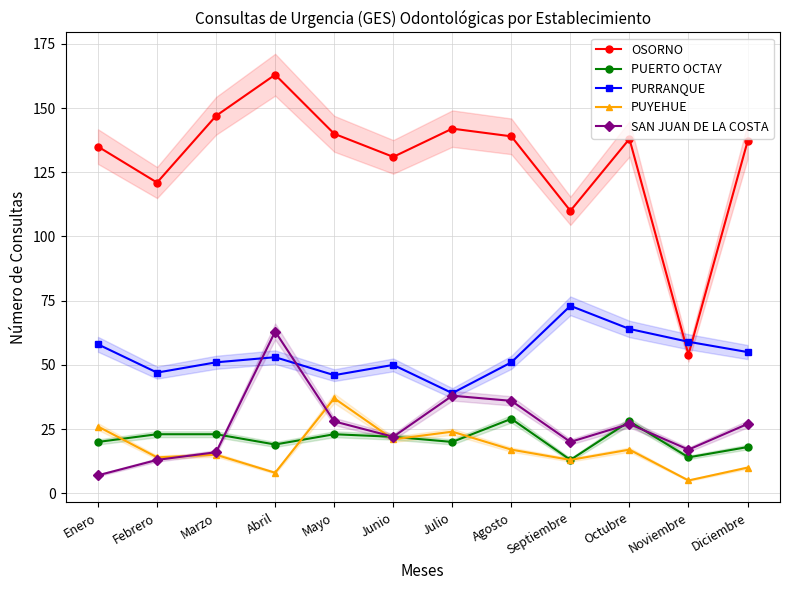

Reading left to right, transcribe all the data shown in this chart.

OSORNO: 135	121	147	163	140	131	142	139	110	138	54	137
PUERTO OCTAY: 20	23	23	19	23	22	20	29	13	28	14	18
PURRANQUE: 58	47	51	53	46	50	39	51	73	64	59	55
PUYEHUE: 26	14	15	8	37	21	24	17	13	17	5	10
SAN JUAN DE LA COSTA: 7	13	16	63	28	22	38	36	20	27	17	27